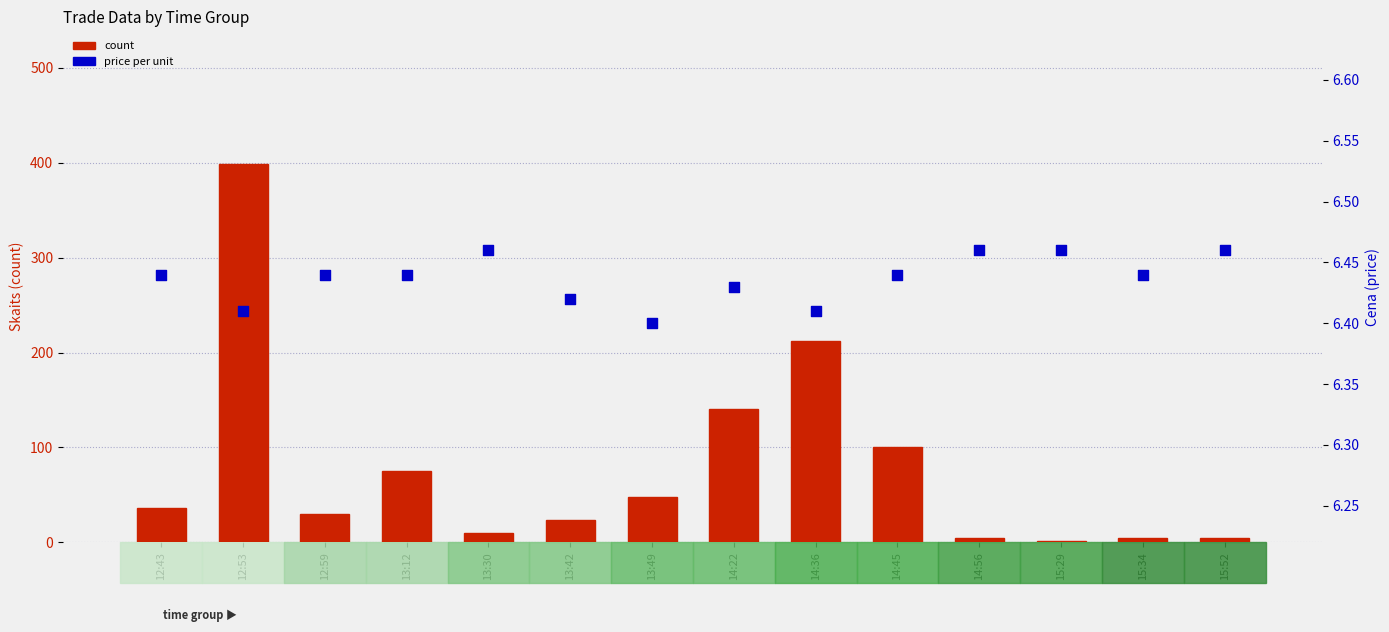

What are all the series names shown in the legend?

count, price per unit